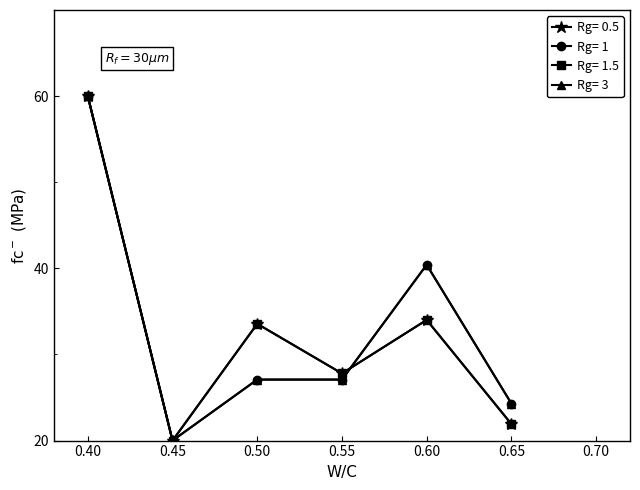

At how many categories does at least one series exceed 35?

2